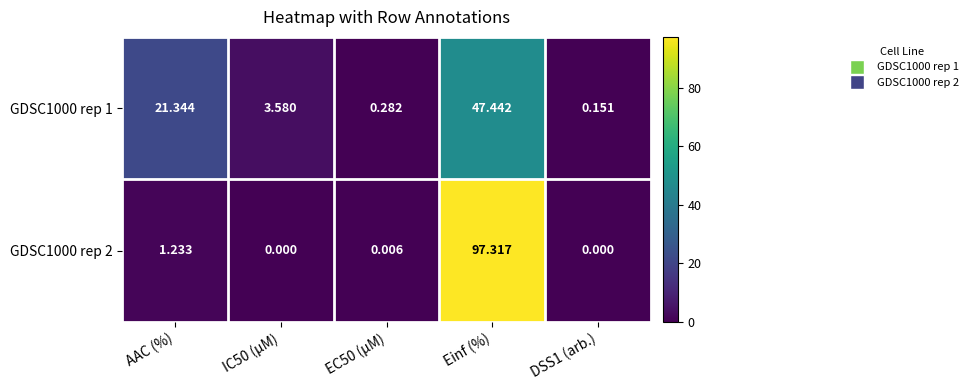

Is the value of GDSC1000 rep 1 at Einf (%) greater than the value of GDSC1000 rep 2 at DSS1 (arb.)?

Yes